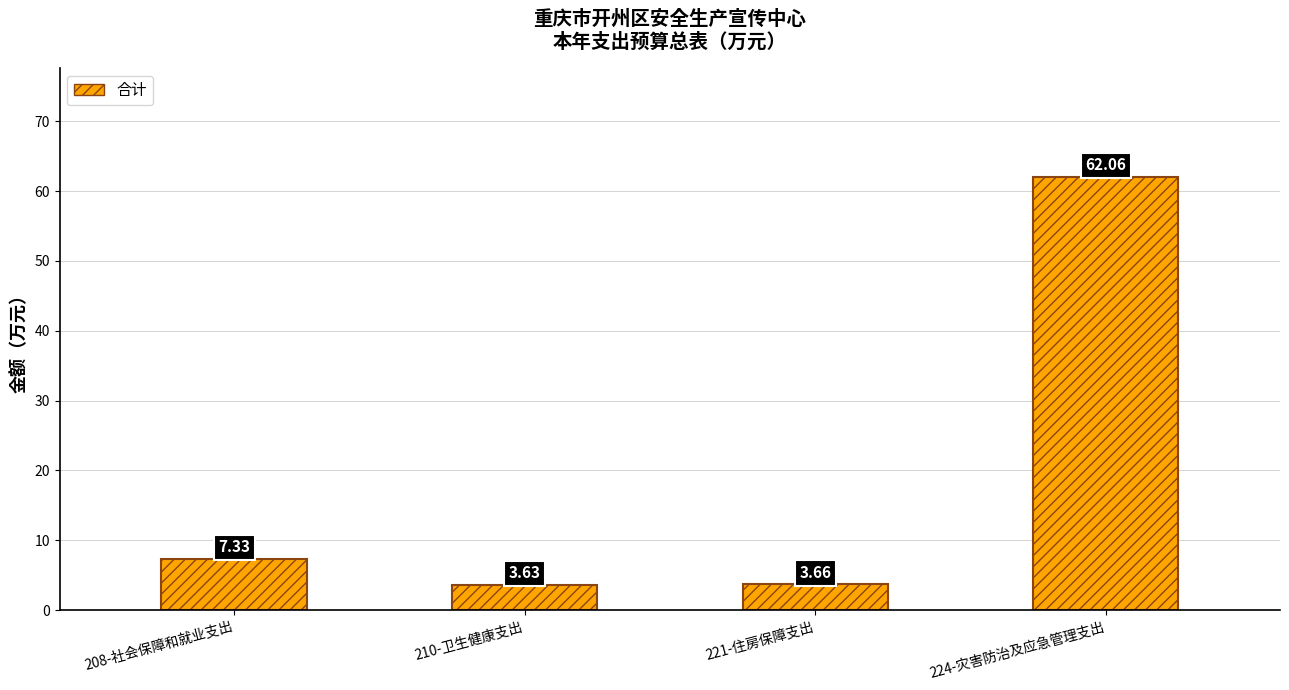

What is the difference between the maximum and second lowest values?

58.4